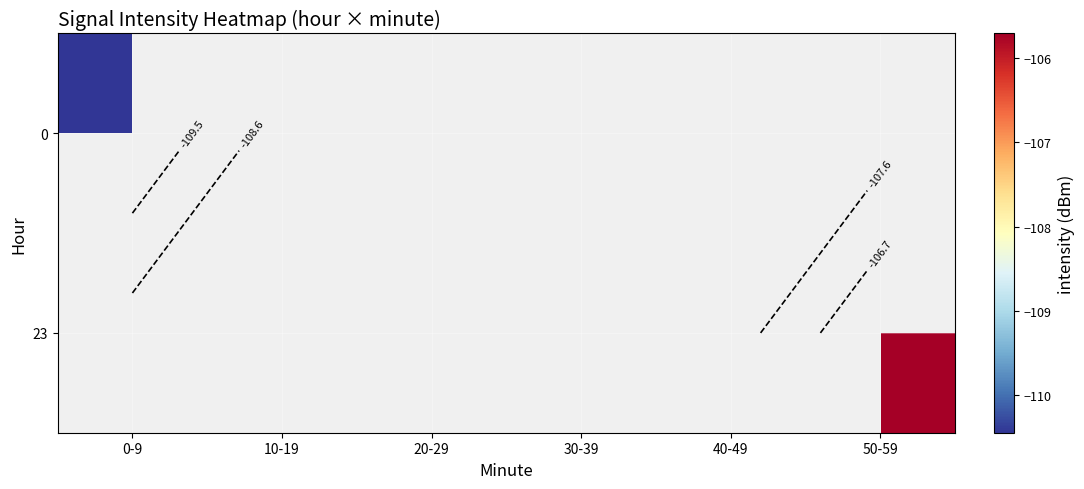

Between 0-9 and 20-29, which is larger?

20-29